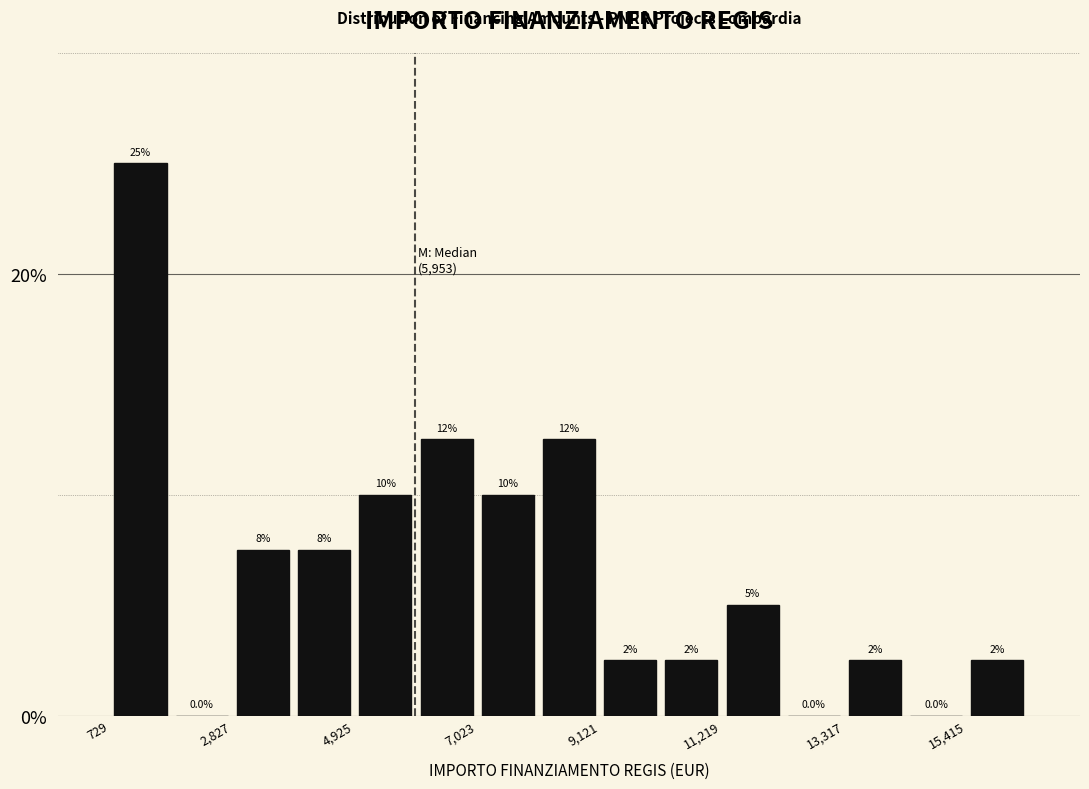

Around what value on the x-axis is the tallest bar? Give the approximate position of its centre, as read against the axis.

1500